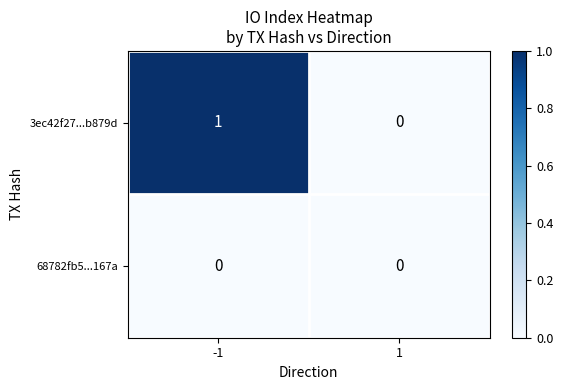

The 3ec42f27...b879d series shows 0 at 1. True or false?

True